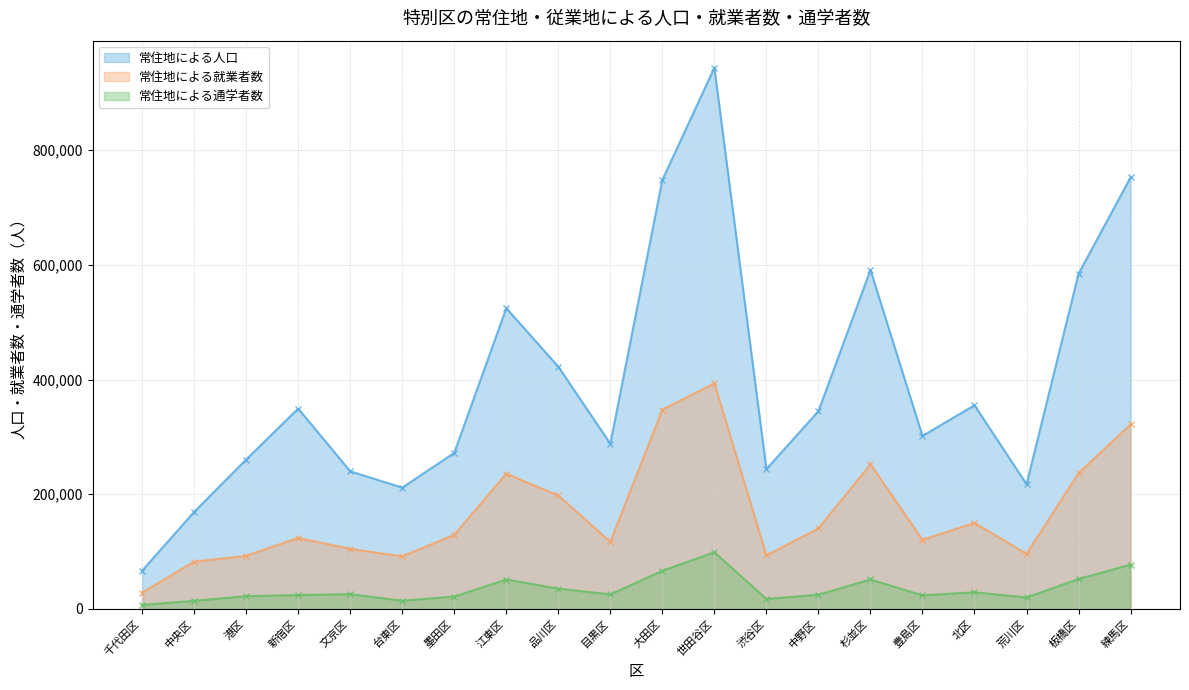

What is the value of the 常住地による通学者数 point at the 10th from the left?

25380